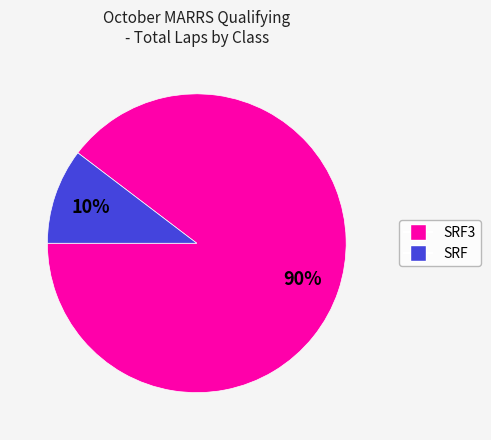

Does any single category account for the majority?

Yes